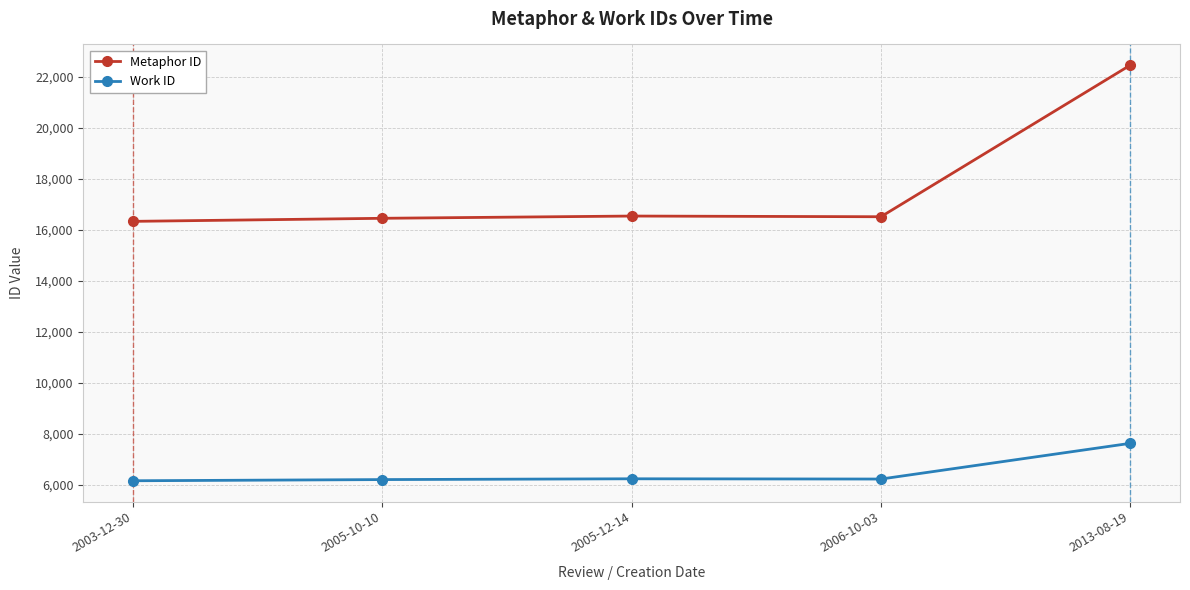

What is the value of the Metaphor ID point at the 1st from the left?

16331